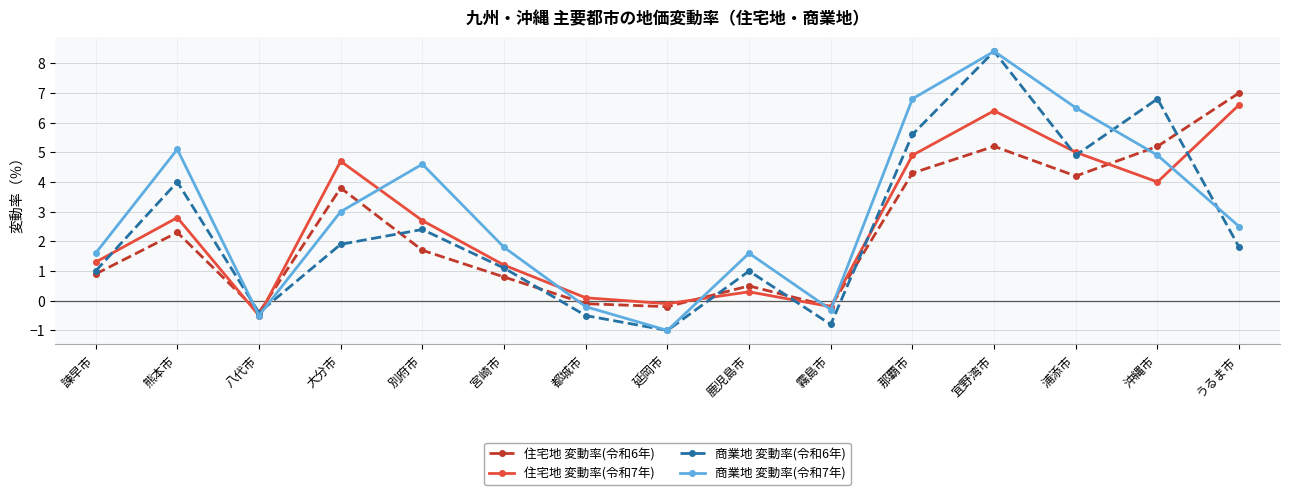

What is the spread (max minus min) of values at 宮崎市?

1.0